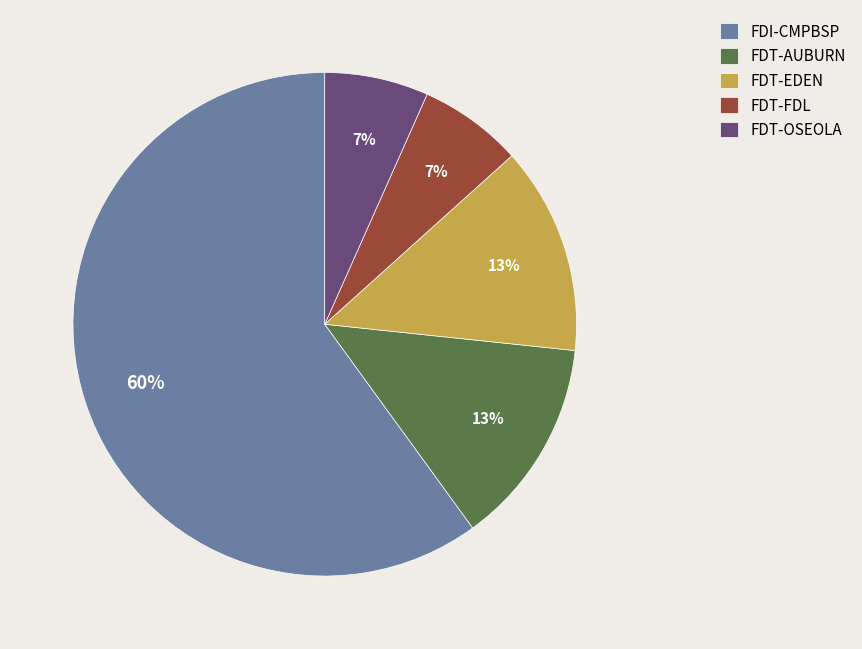

True or false: FDT-EDEN accounts for 13% of the total.

True